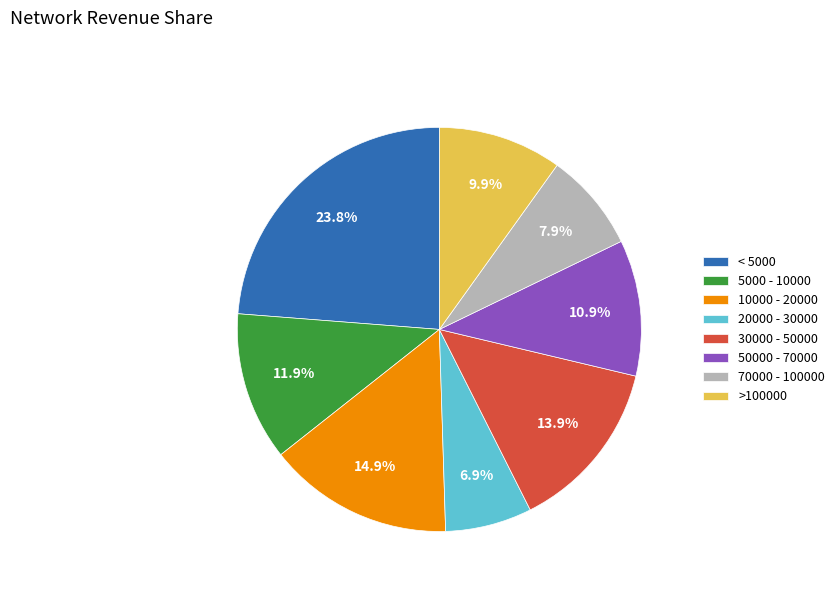

Which slice is the smallest?

20000 - 30000